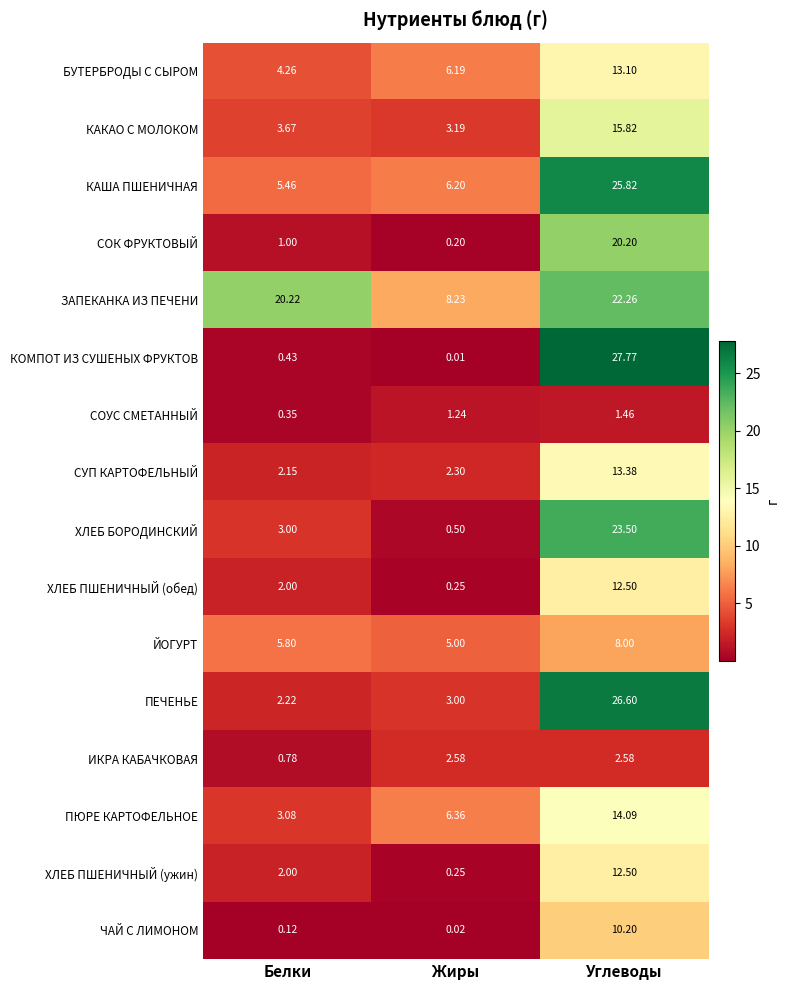

At which category is the sum across all series the highest?

Углеводы